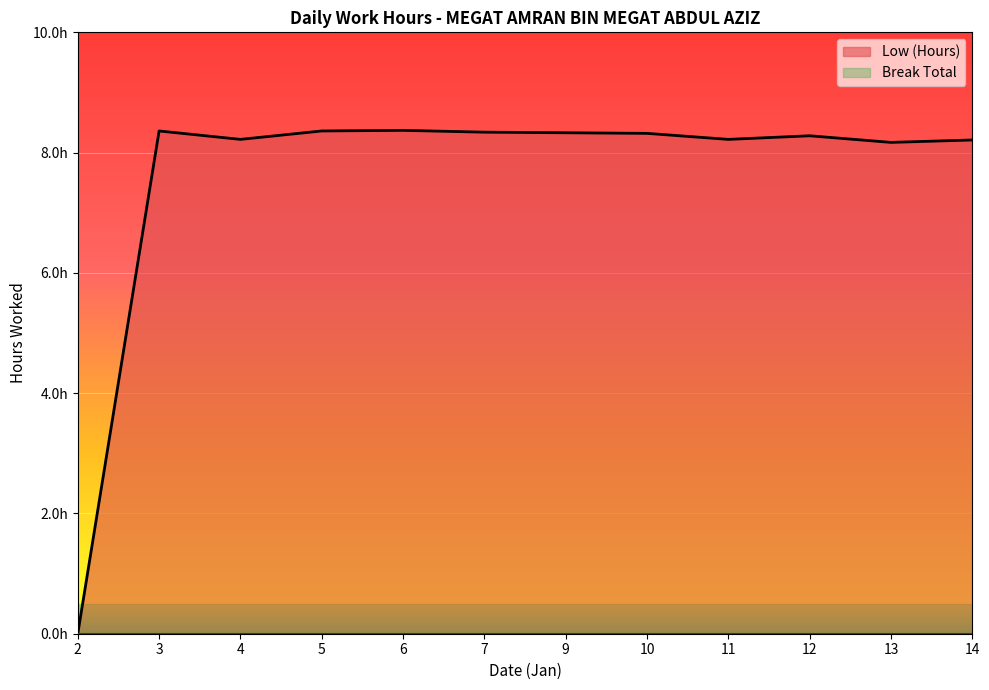

Which label corresponds to the smallest value in the chart?

2